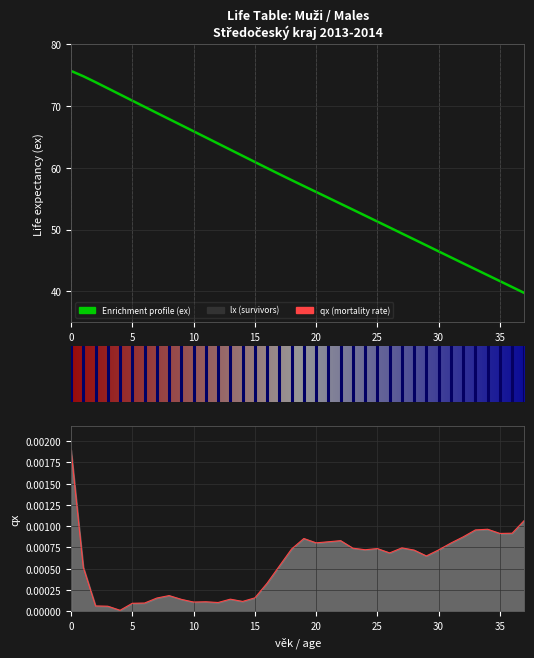

True or false: ex and qx cross at least once.

False